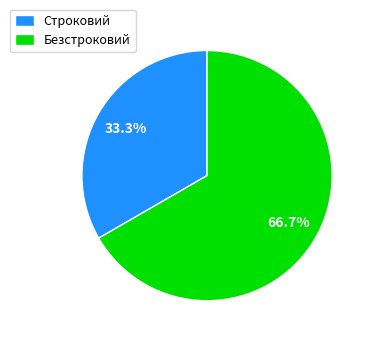

How much of the chart is everything except Строковий?

66.7%